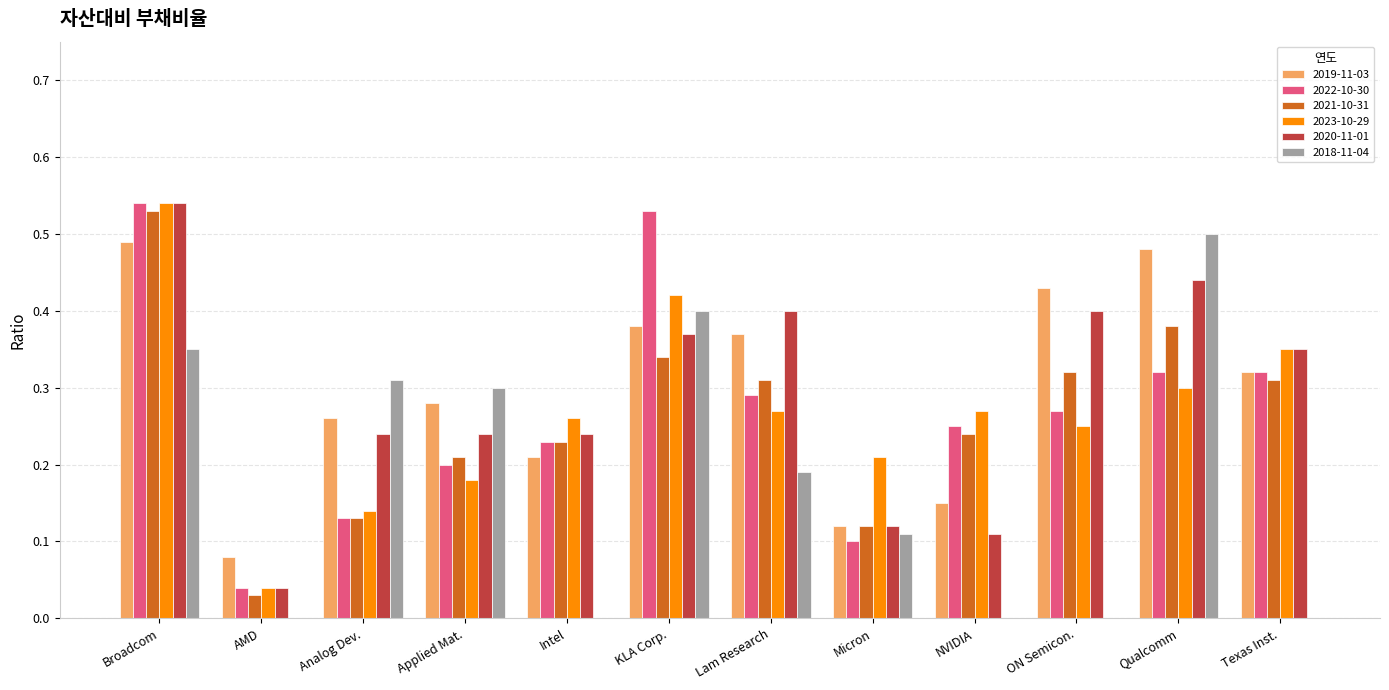

Is it true that 2022-10-30 equals 0.4 at NVIDIA?

False